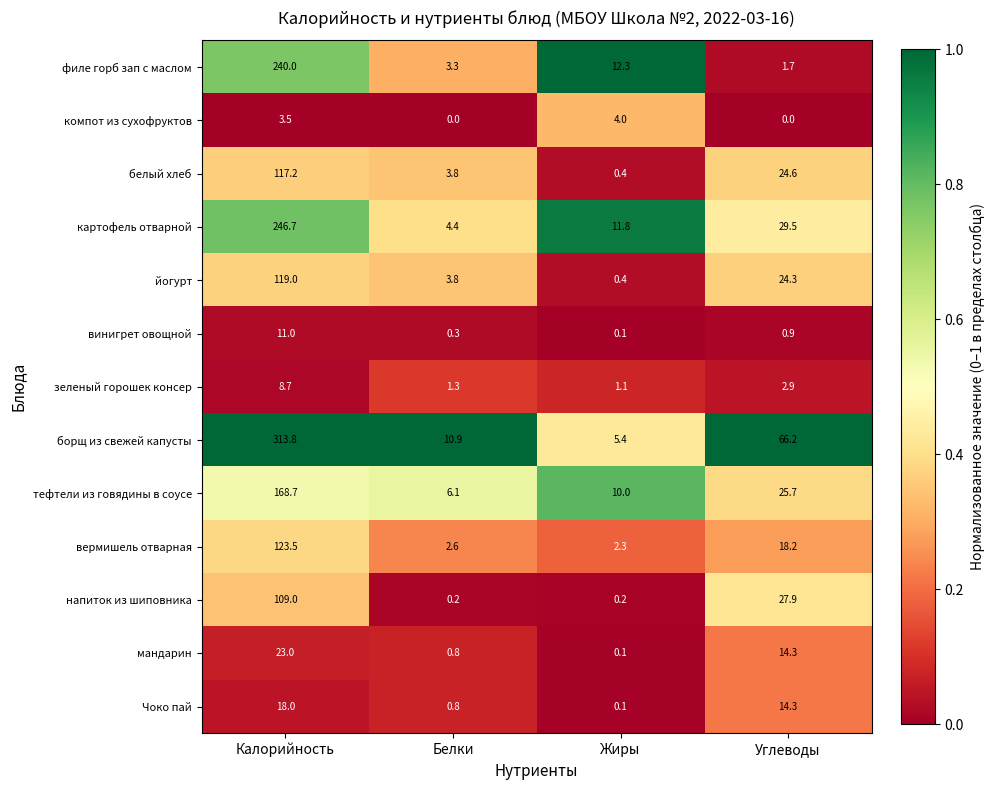

Which series has the widest spread of values?

борщ из свежей капусты